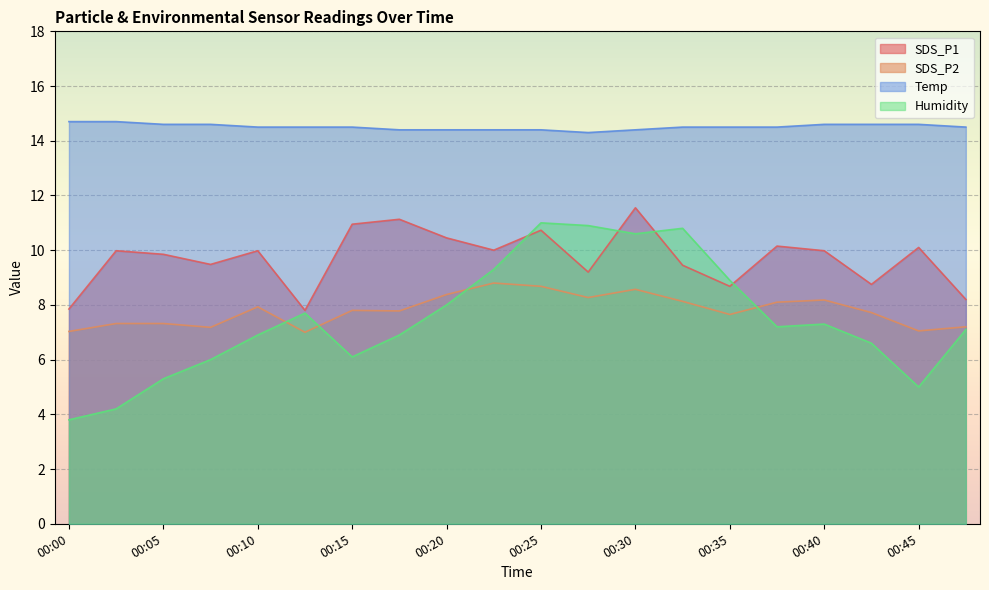

At which category does SDS_P2 reach its first local valley?

00:08